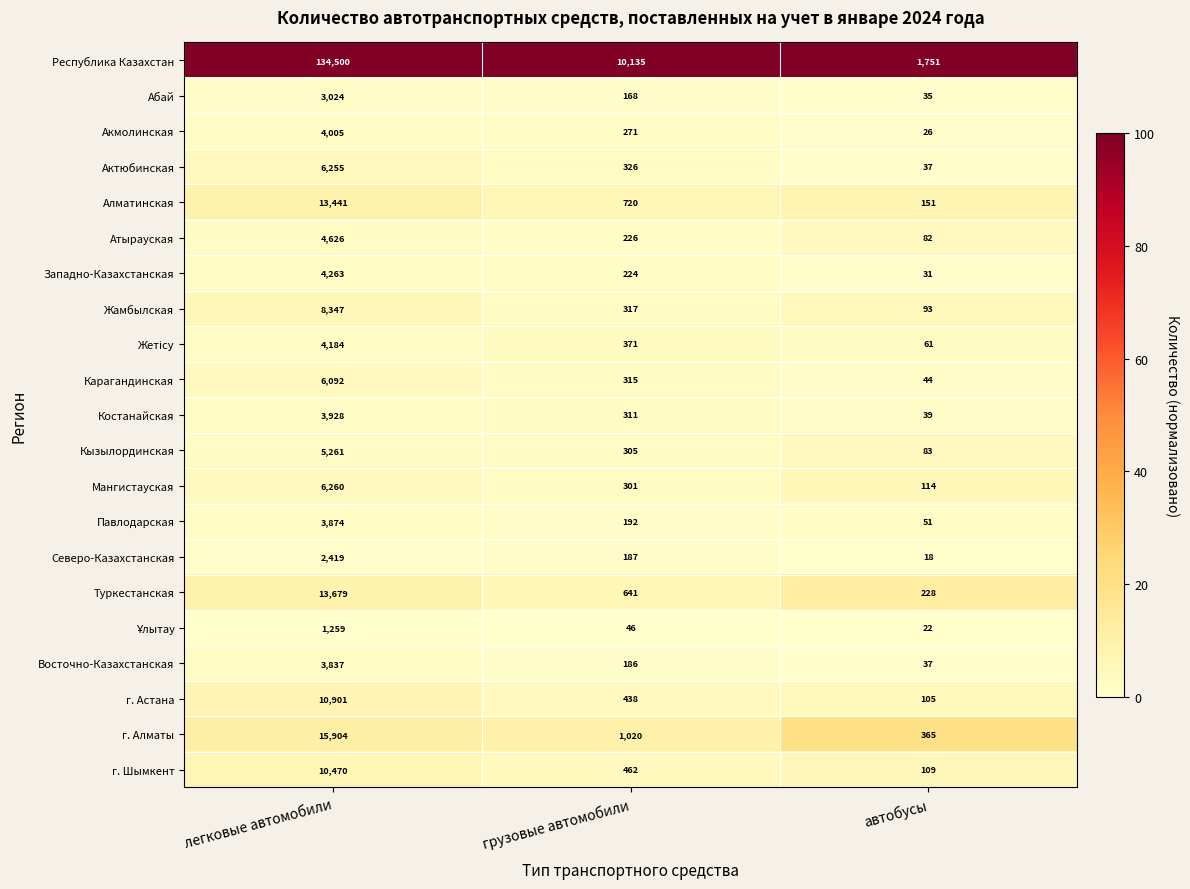

What is the maximum value shown in the chart?

134500